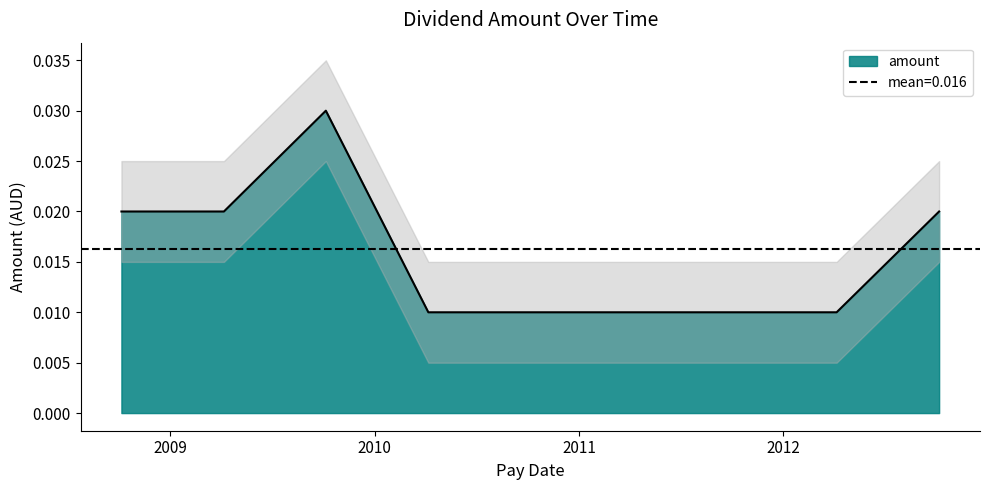

List the labels in order of value, smallest first.

2012-04-05, 2011-10-06, 2011-04-07, 2010-04-07, 2012-10-05, 2009-04-07, 2008-10-06, 2009-10-06